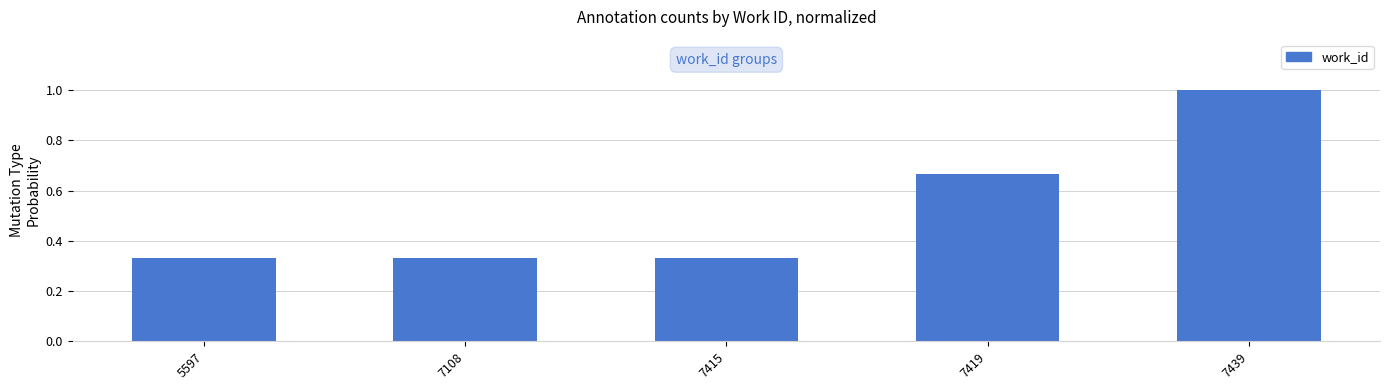

What is the average value?

0.5